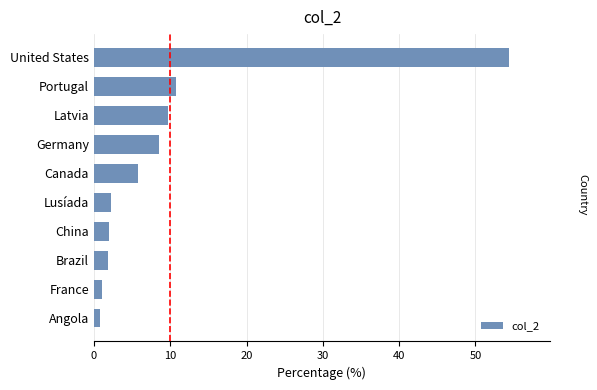

Are the bars grouped side by side (vs. stacked)?

No